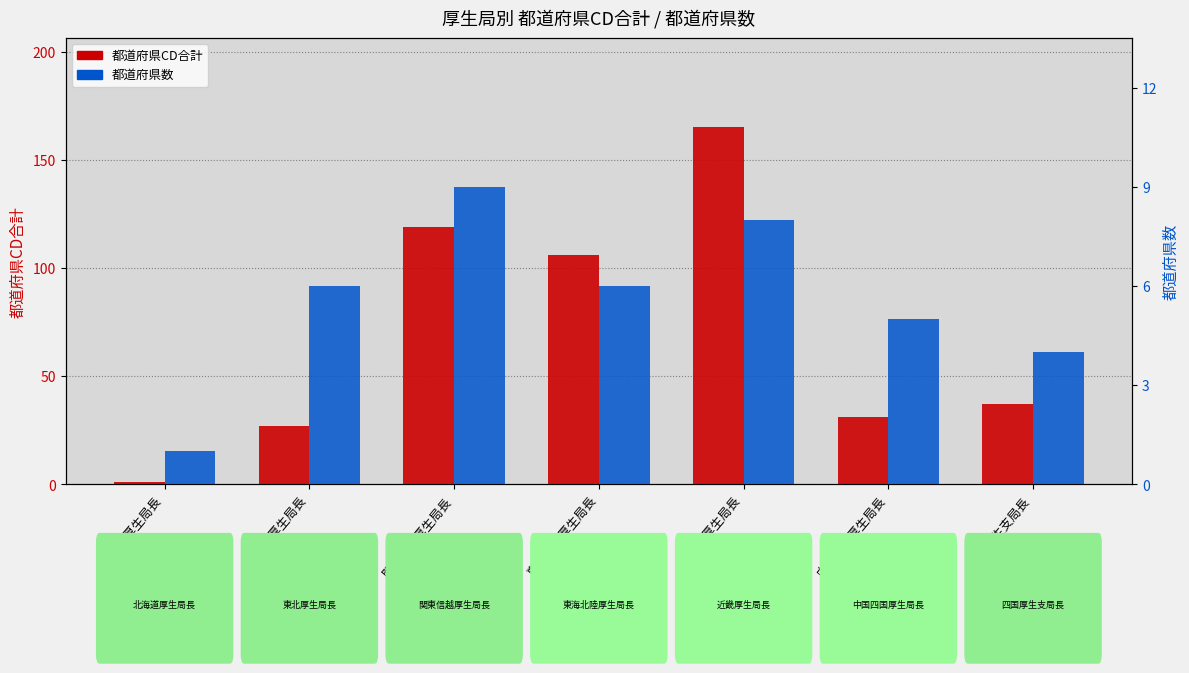

Is it true that 都道府県CD合計 equals 27 at 東北厚生局長?

True